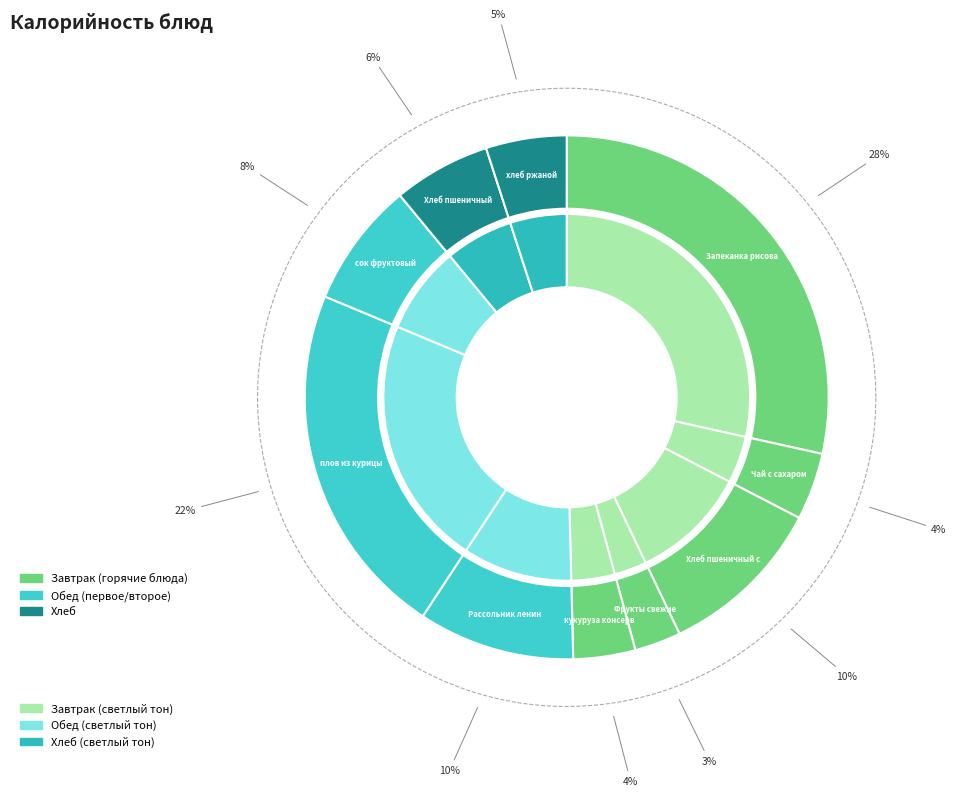

To the nearest percent, what portion does плов из курицы (2 колонка) represent?

22%